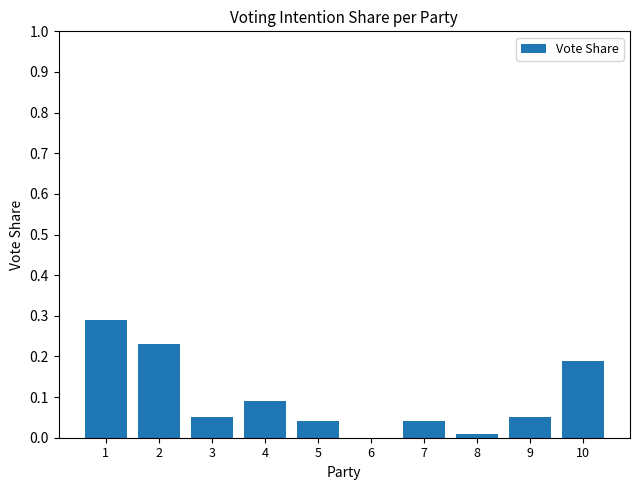

The value at 5 is 0.0. True or false?

True